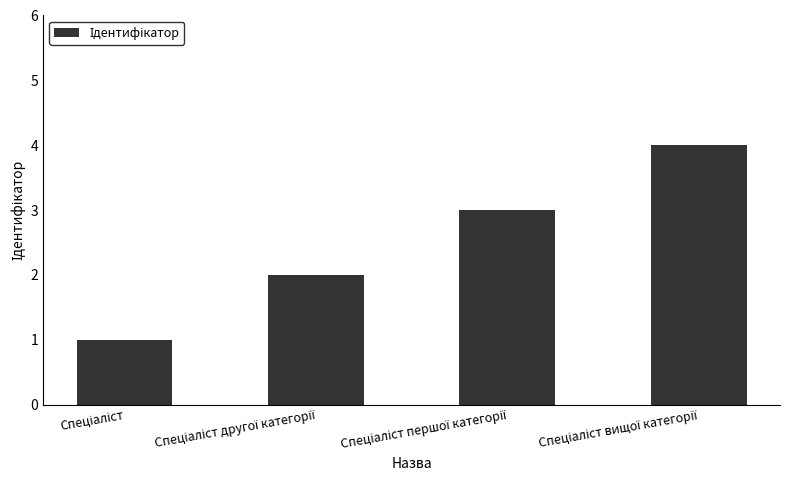

What is the greatest value displayed?

4